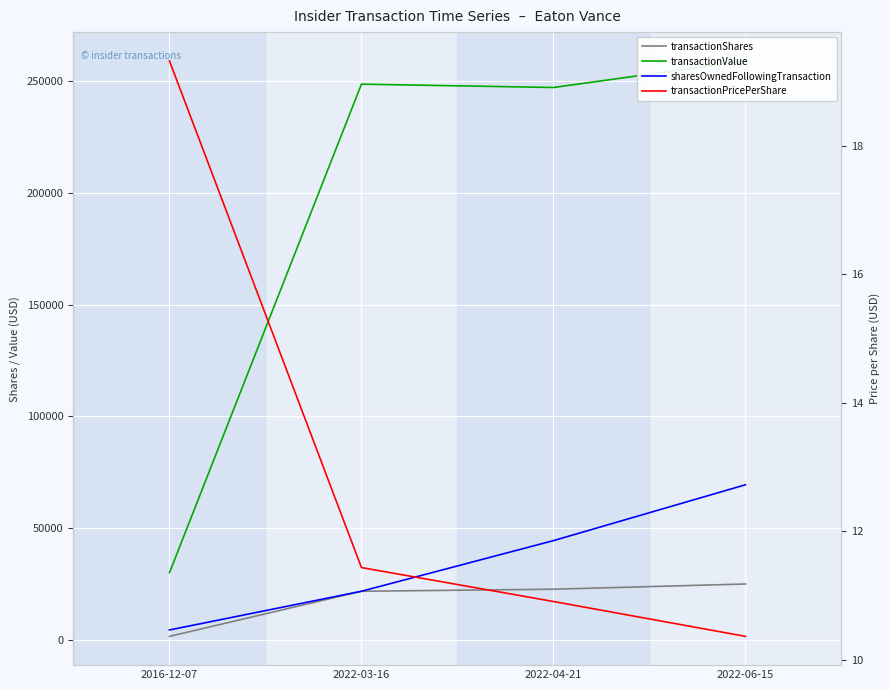

At which category does the chart reach its minimum across all series?

2022-06-15